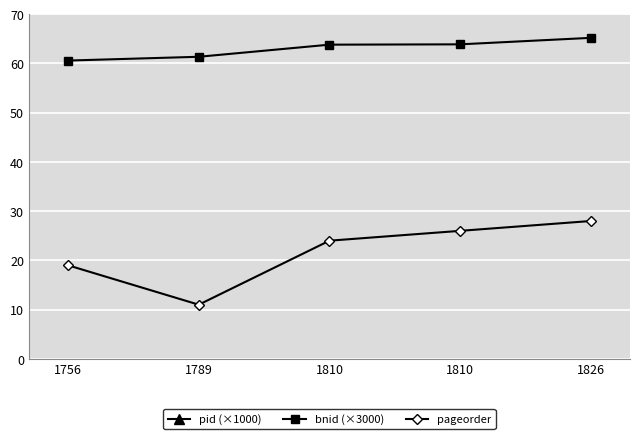

Reading left to right, extract all data points from this chart.

pid (×1000): 78.5	78.7	79.2	79.2	79.3
bnid (×3000): 60.6	61.4	63.8	63.9	65.2
pageorder: 19.0	11.0	24.0	26.0	28.0